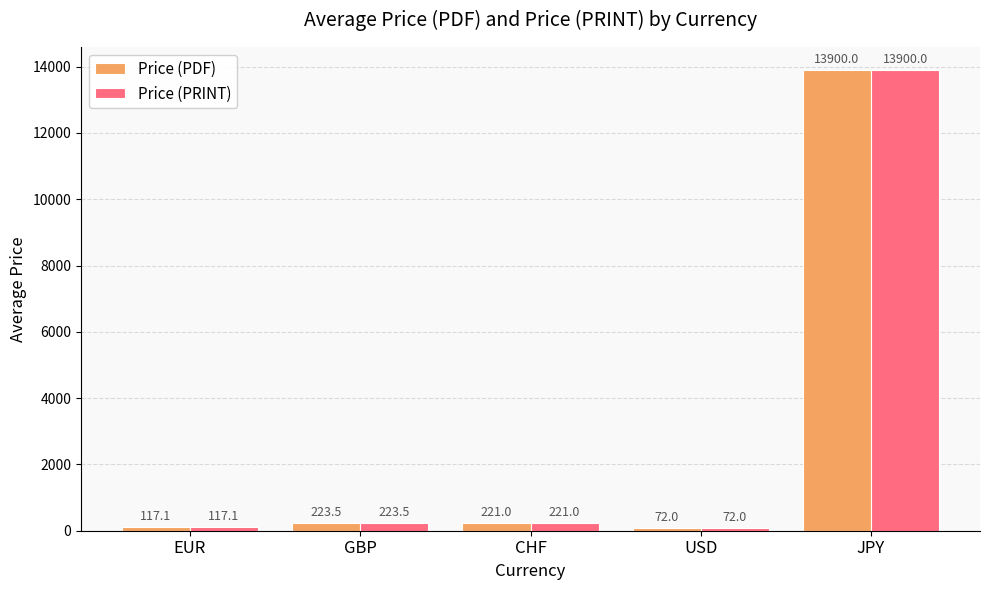

The Price (PRINT) series shows 221.0 at CHF. True or false?

True